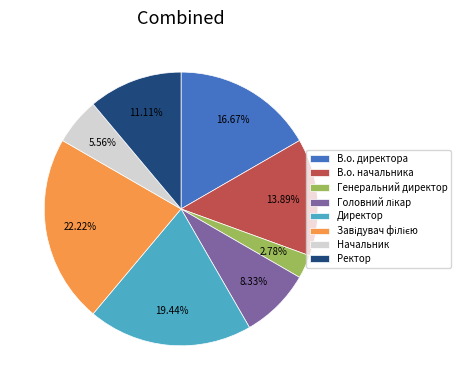

Which category has the smallest portion of the pie?

Генеральний директор